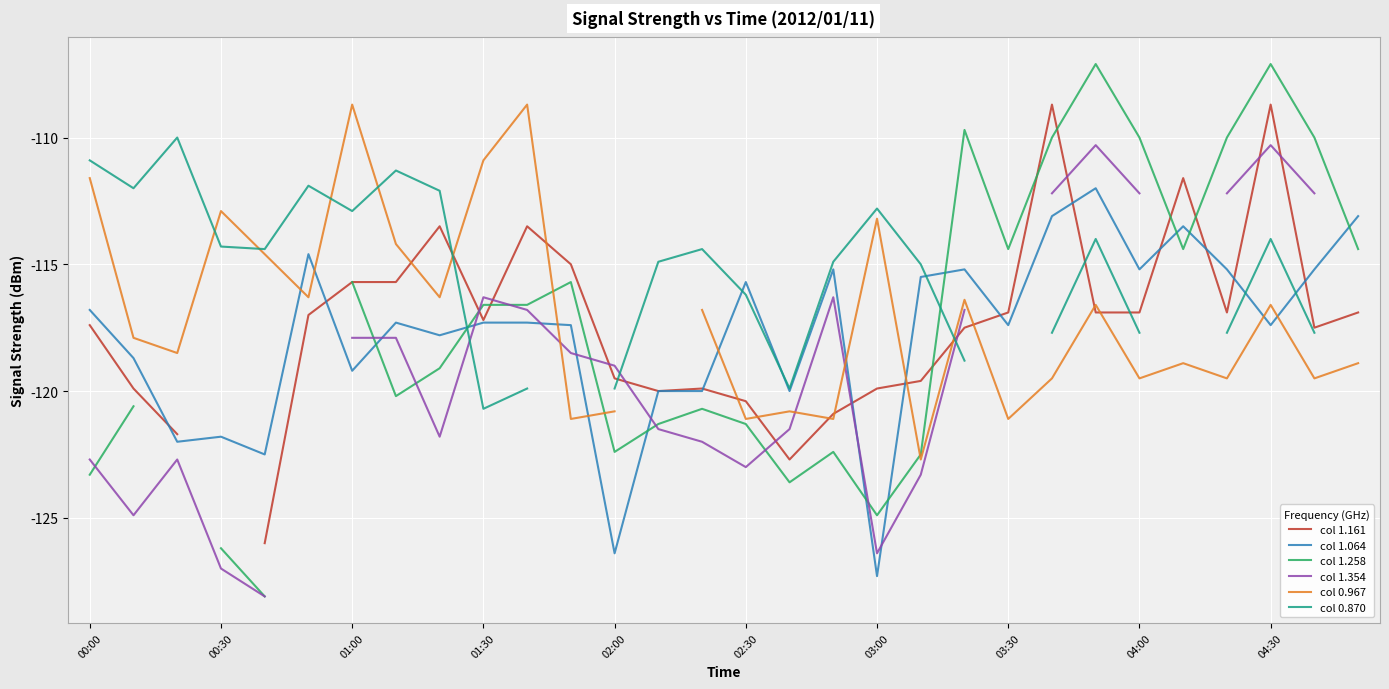

True or false: col 1.064 has a value of -54.8 at 01:30.

False